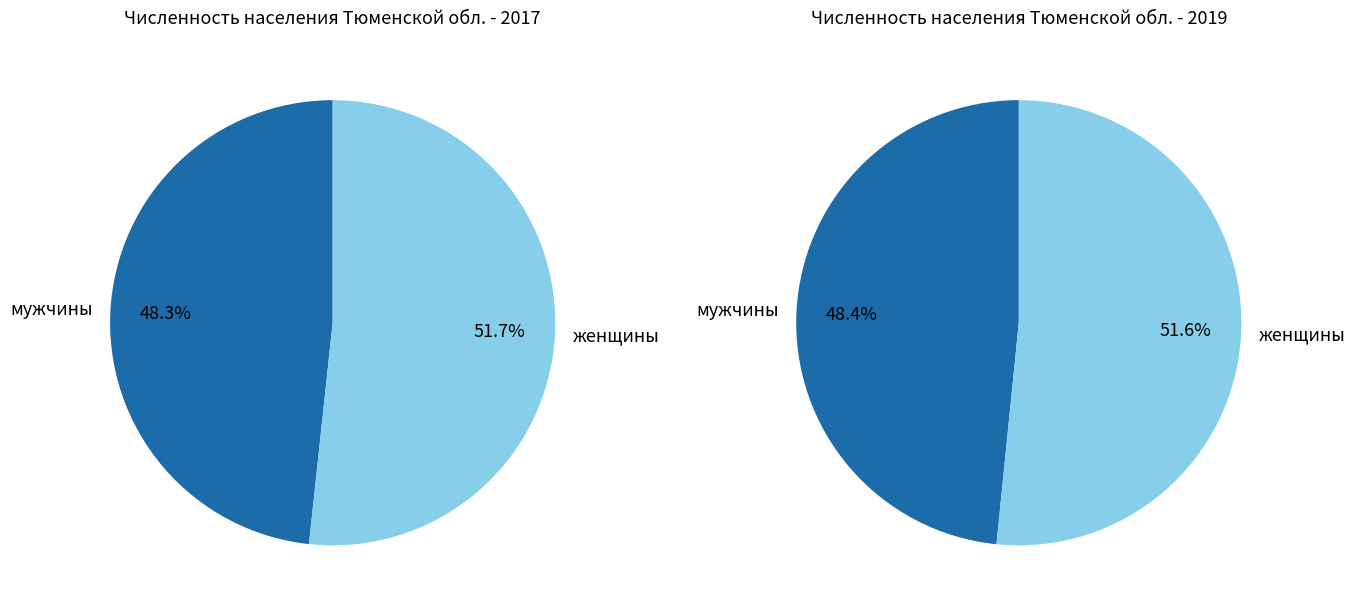

Which slice is the smallest?

мужчины